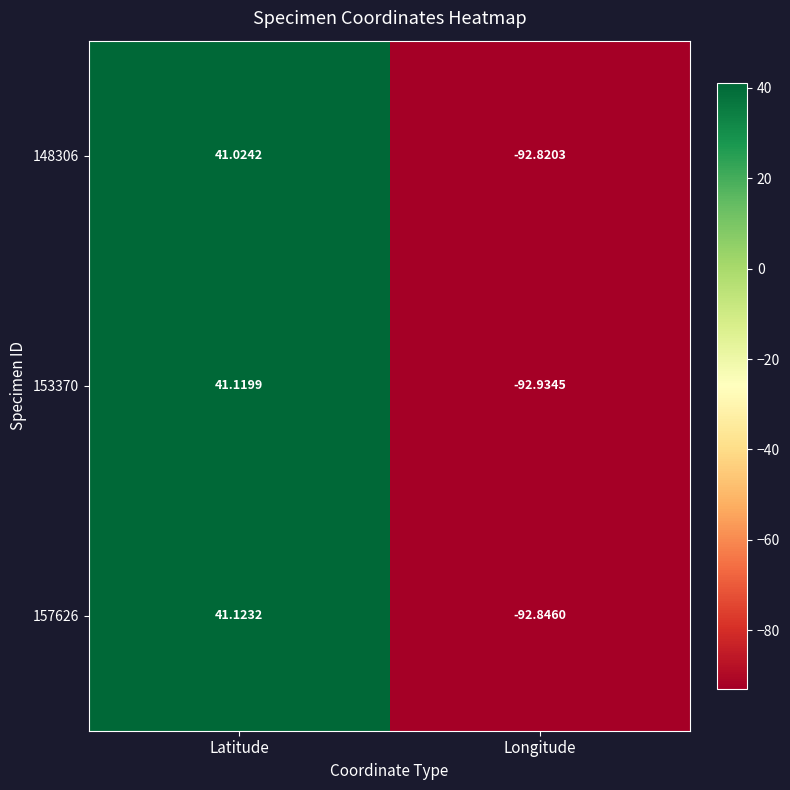

How many values in 153370 are below zero?

1